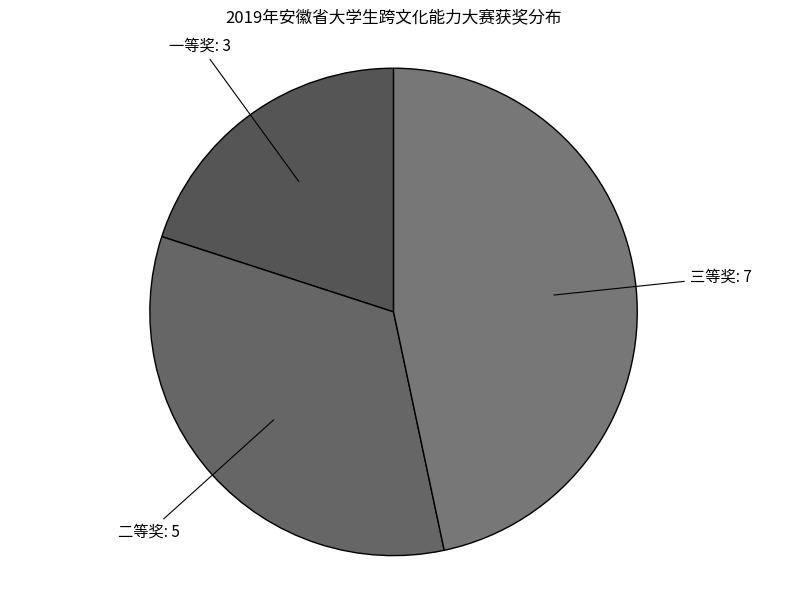

How many slices are in this pie chart?

3